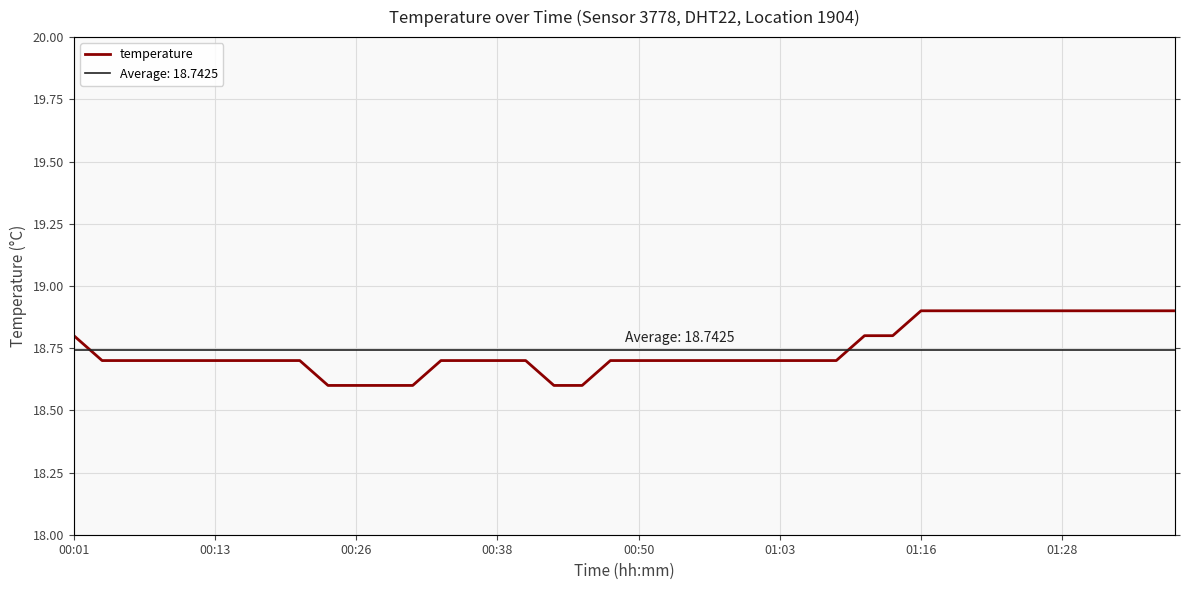

Which category has the lowest value across all series?

9